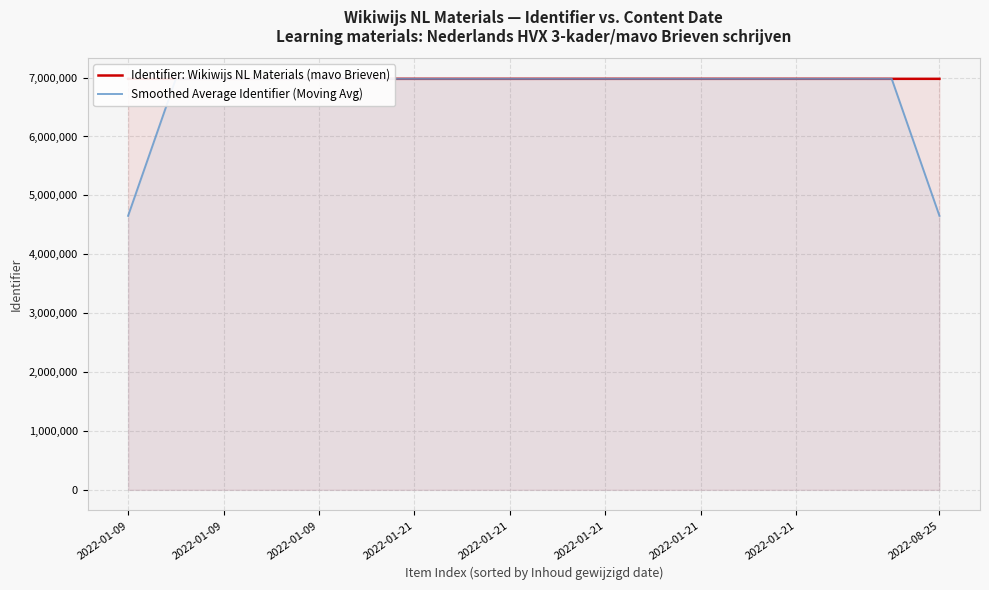

Rank the categories by Identifier: Wikiwijs NL Materials (mavo Brieven) value from highest to lowest.

15, 14, 13, 12, 11, 10, 2022-01-21, 2022-01-21, 9, 2022-08-25, 2022-01-21, 2022-01-21, 2022-01-09, 2022-01-09, 2022-01-09, 2022-01-21, 17, 16